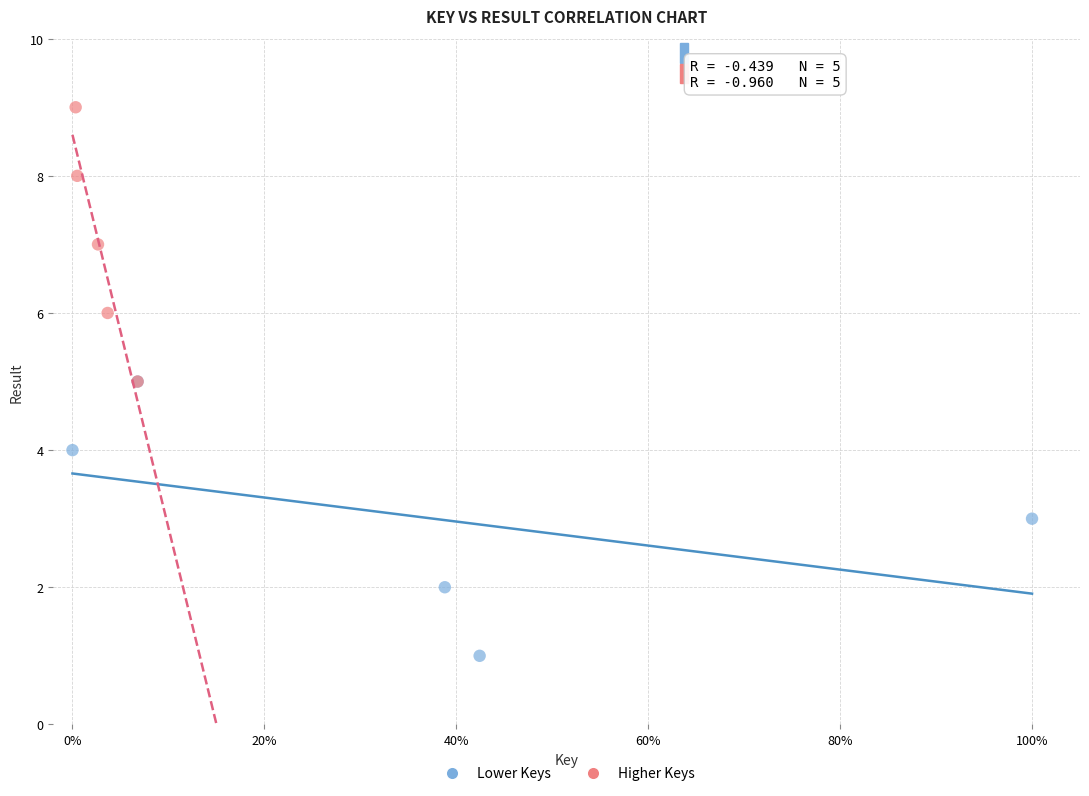

Which series contains the highest Y value?

Higher Keys